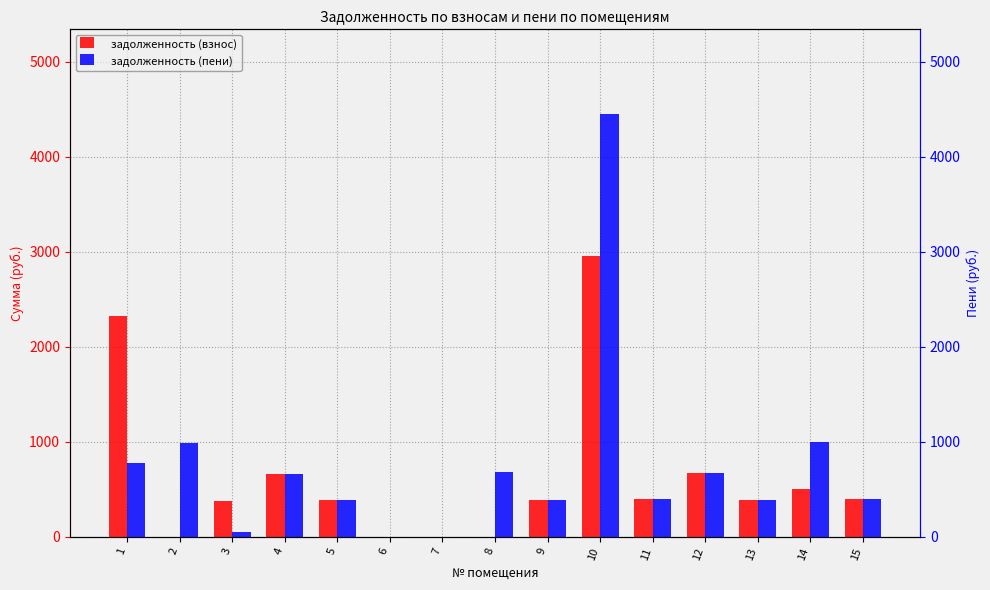

What is the total value across all series at 15?

791.5